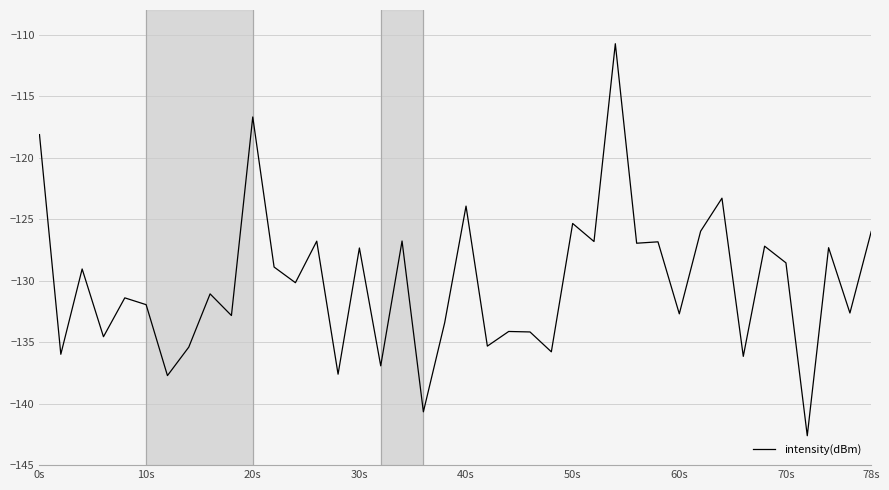

How many categories are shown in the chart?

40